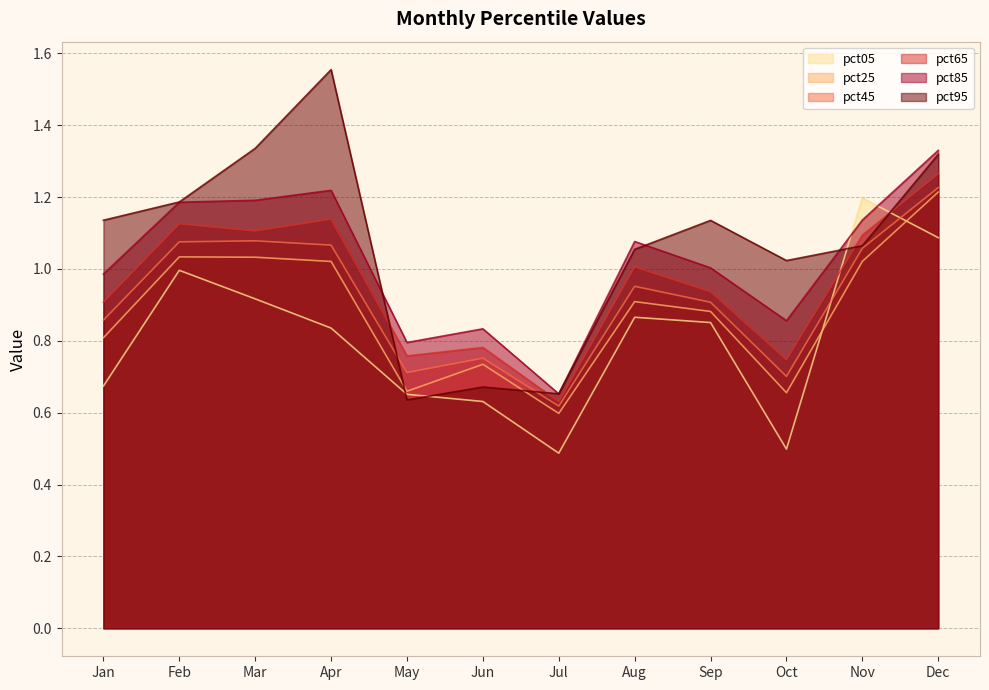

At which category is the sum across all series the highest?

Dec